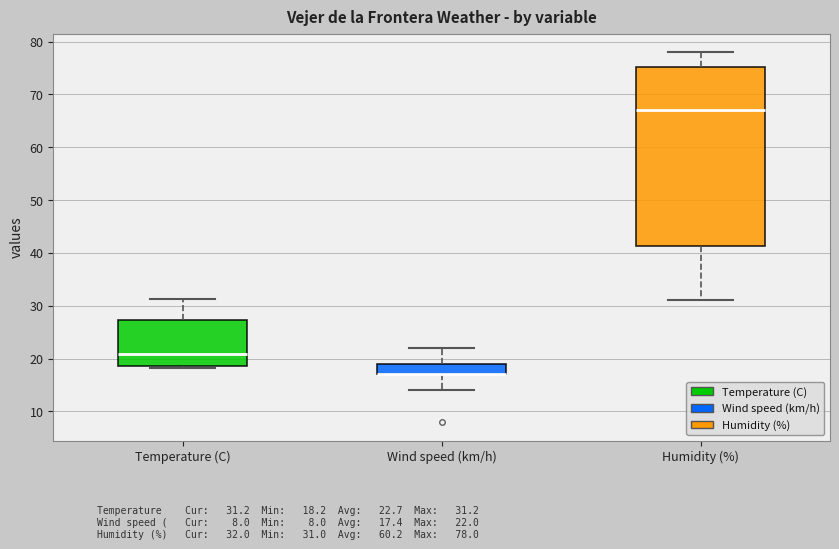

Reading left to right, transcribe this box plot: for each box, give where its median line is, the range the box spans, and where its two whiskers end, as read against the y-axis. The values are not printed on the chart, so give them approximately, as read against the axis.

Temperature (C): median 21, box 19 to 27, whiskers 18 to 31
Wind speed (km/h): median 17 (drawn on the box's lower edge), box 17 to 19, whiskers 14 to 22
Humidity (%): median 67, box 41 to 75, whiskers 31 to 78